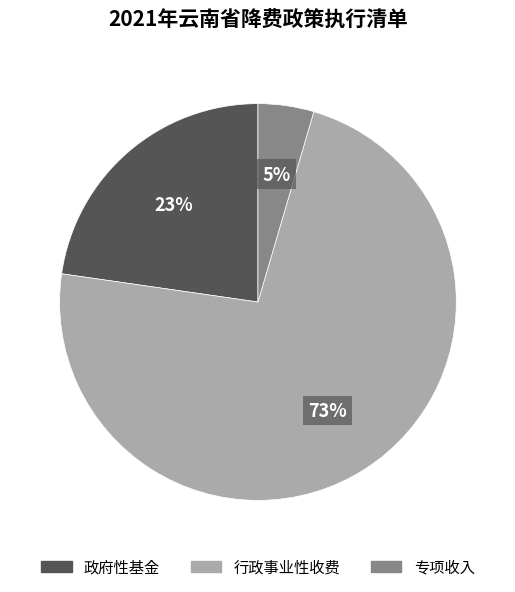

To the nearest percent, what percentage of the pie is 政府性基金?

23%